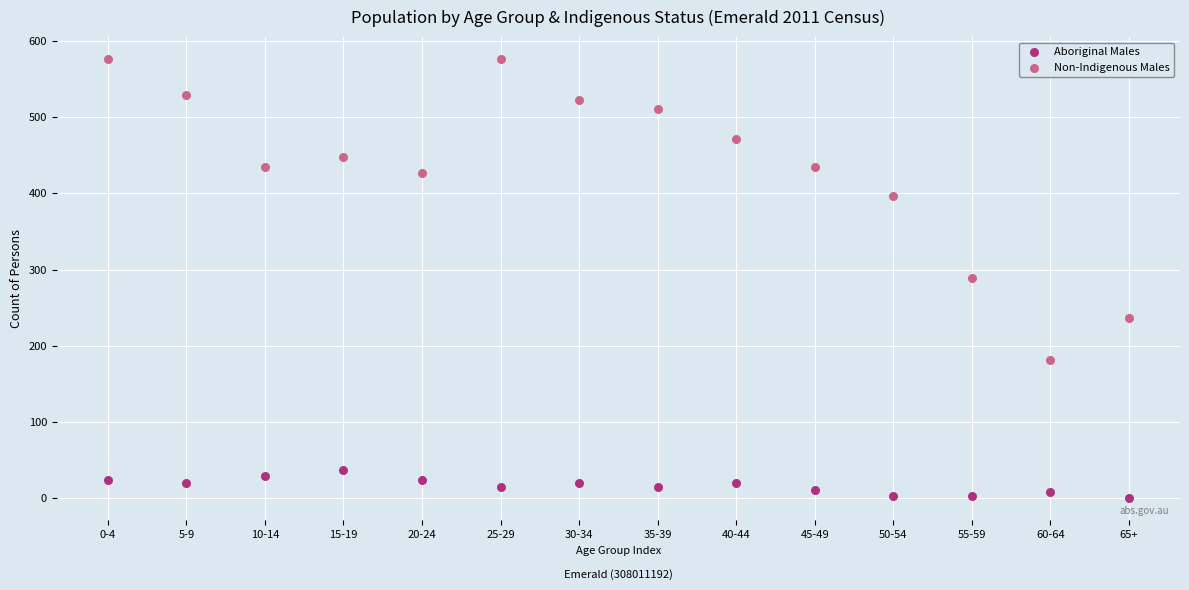

Which series has the largest Y range (max minus min)?

Non-Indigenous Males